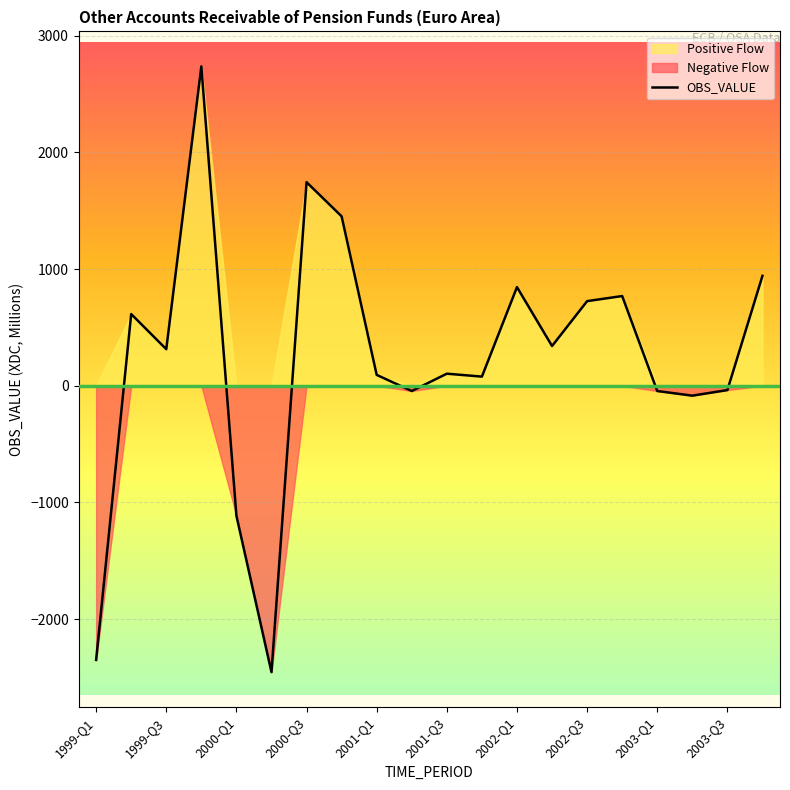

The value of OBS_VALUE at 2000-Q1 is -1114.4. True or false?

True